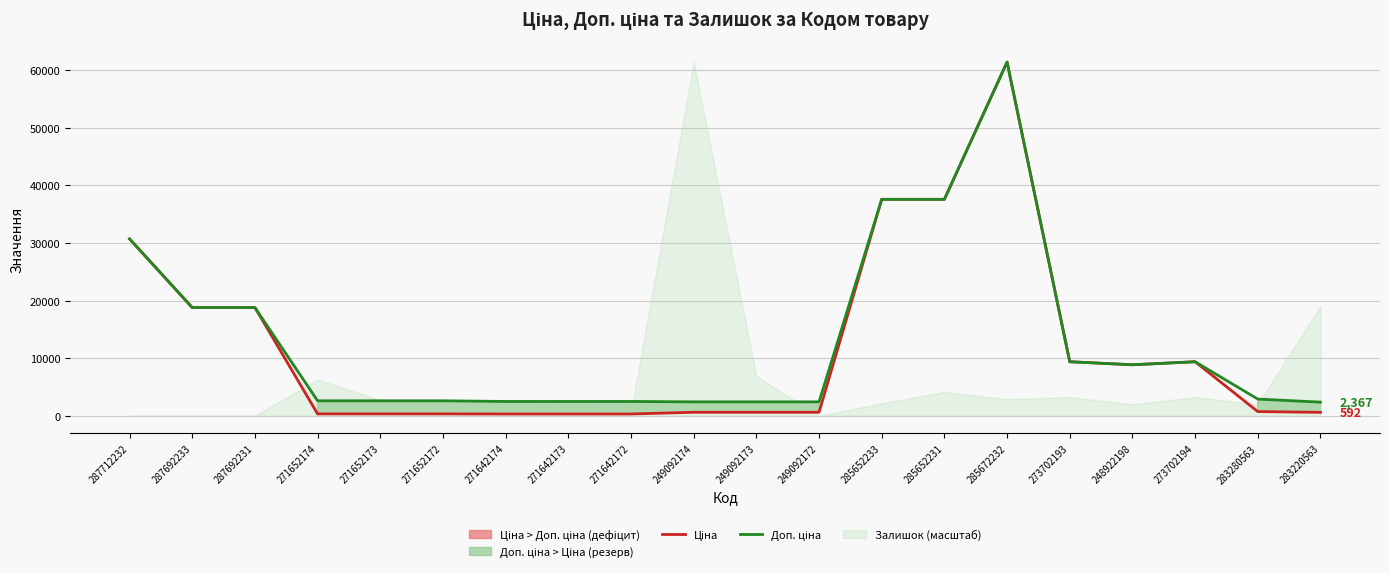

What is the sum of the Доп. ціна values at 287692231 and 271652174?

21395.1